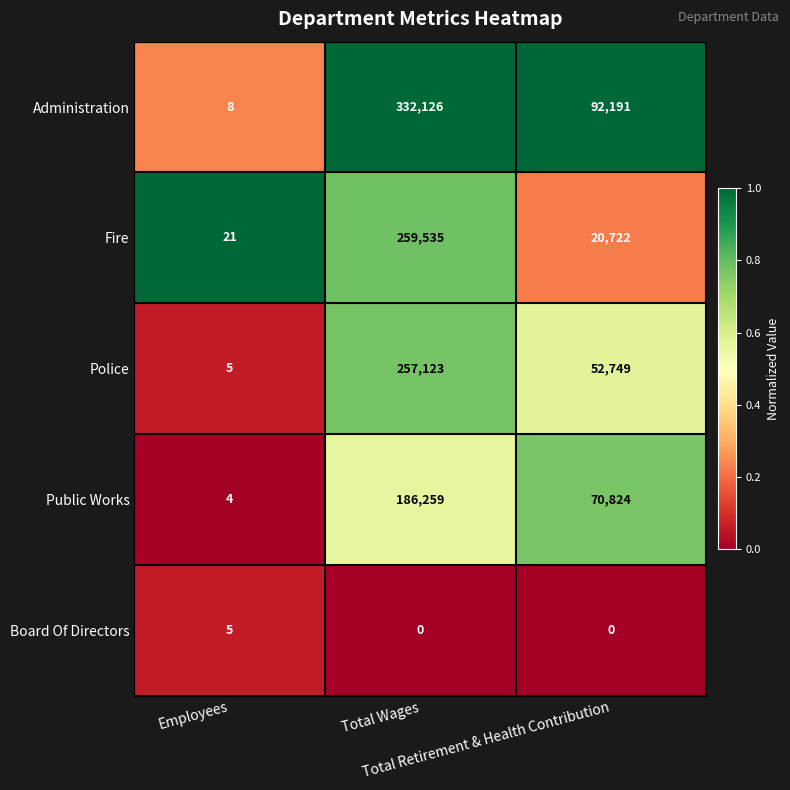

What is the sum of all Board Of Directors values?

5